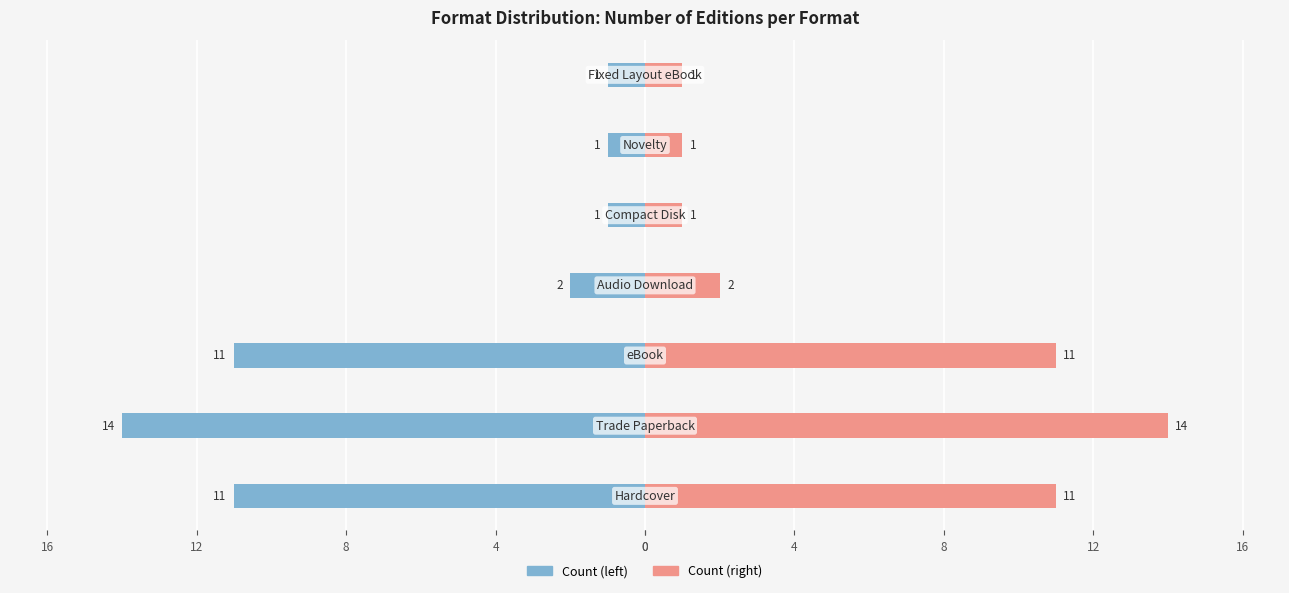

What are all the series names shown in the legend?

Count (left), Count (right)